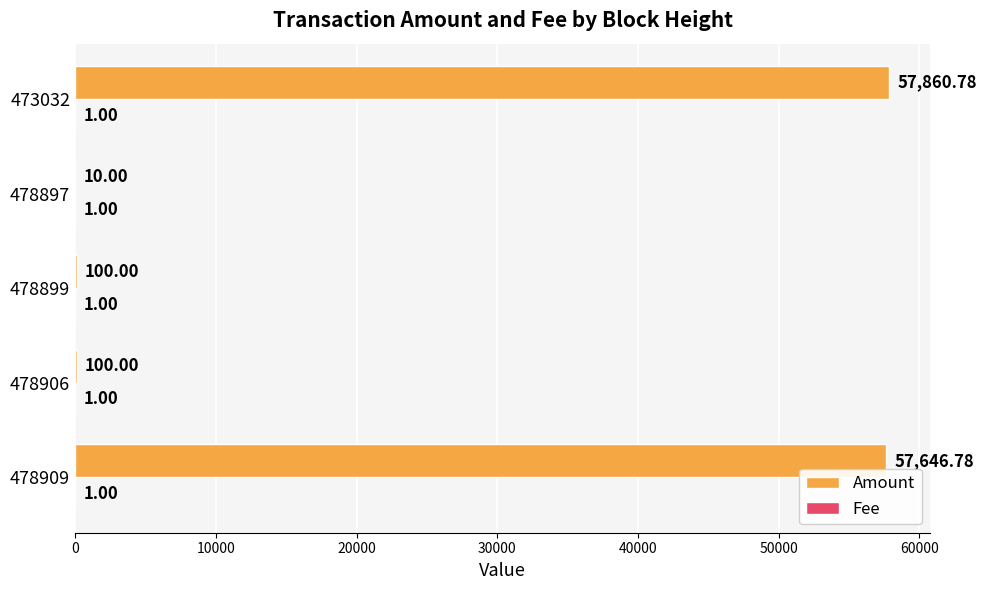

What is the sum of the Amount values at 478897 and 478899?

110.0